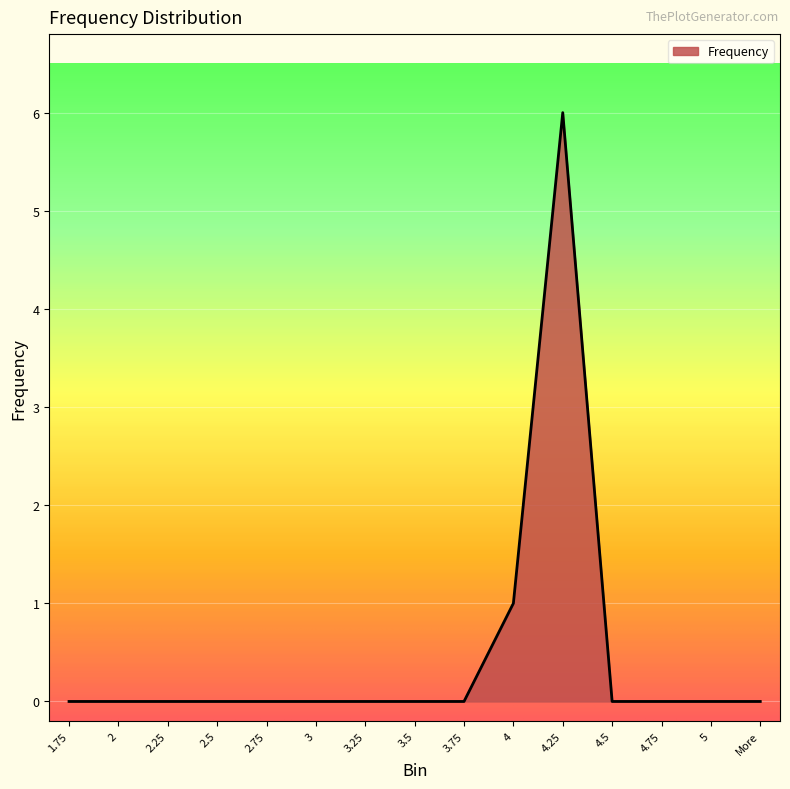

Where is the data nearest to the value 3?

4